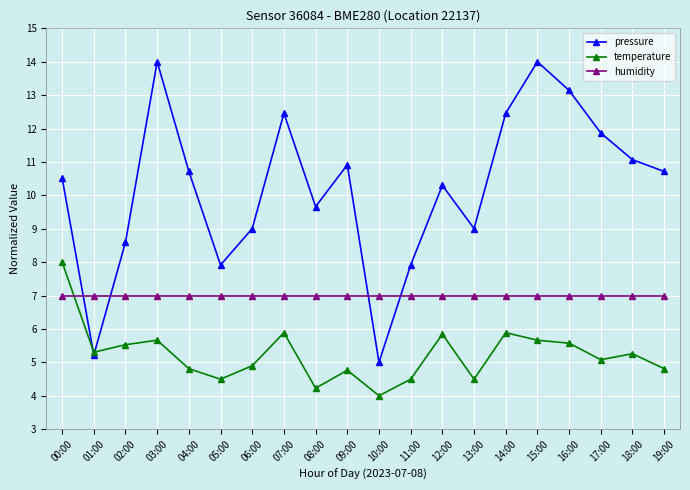

At 05:00, list the series in order from smallest to largest.

temperature, humidity, pressure